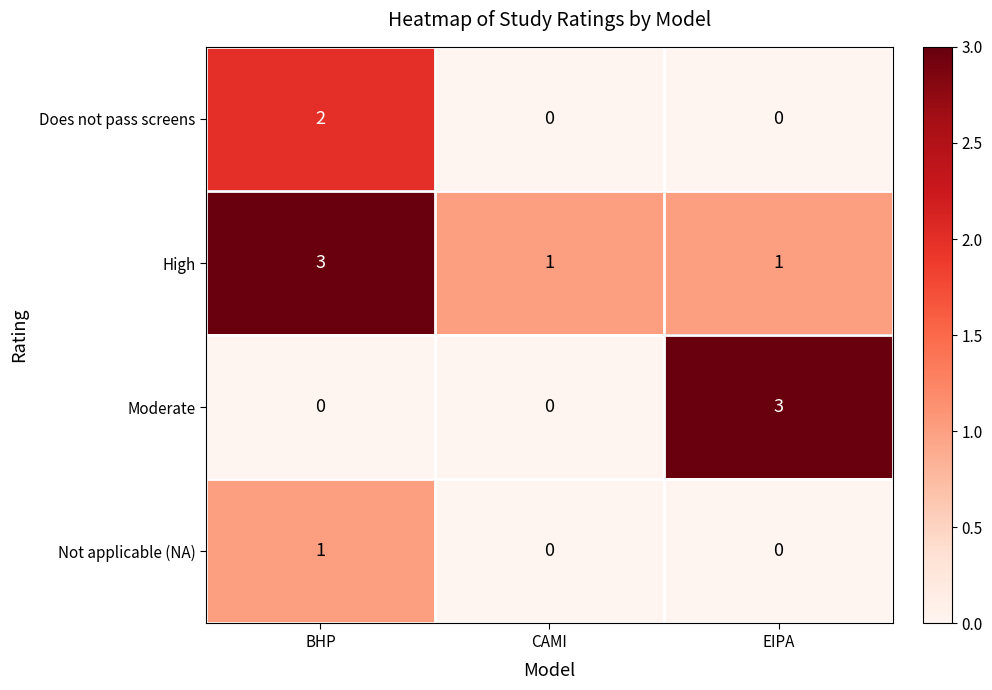

What is the approximate value of High at BHP?

3